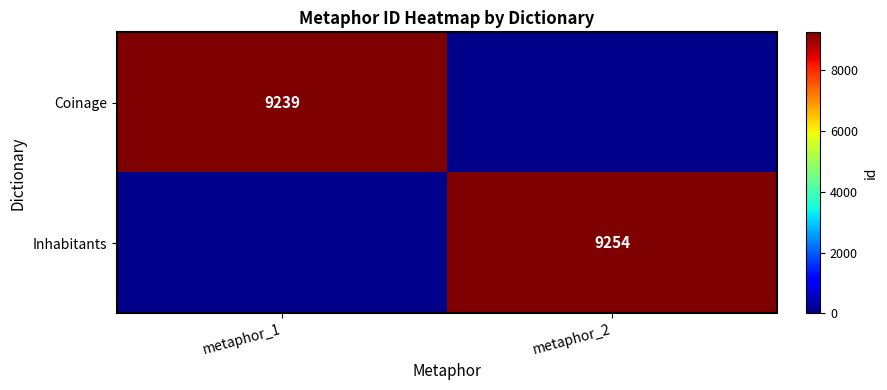

True or false: Inhabitants has a value of 5648 at metaphor_2.

False